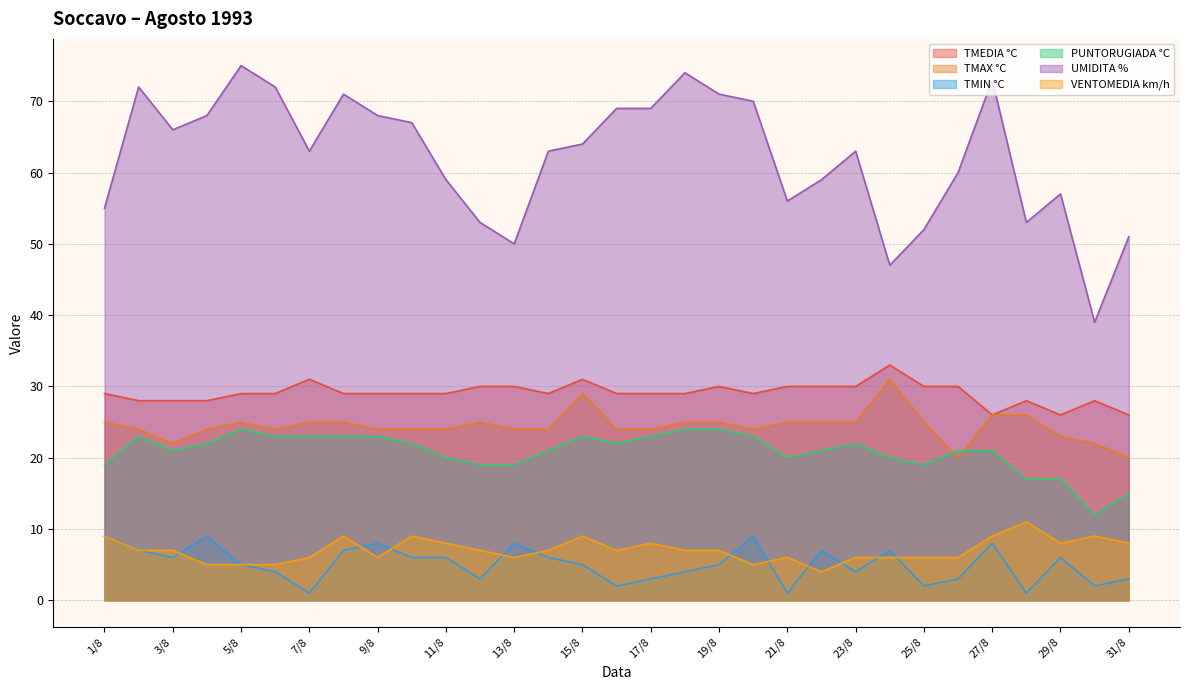

Rank the series by their maximum value, from lowest to highest.

TMIN °C, VENTOMEDIA km/h, PUNTORUGIADA °C, TMAX °C, TMEDIA °C, UMIDITA %